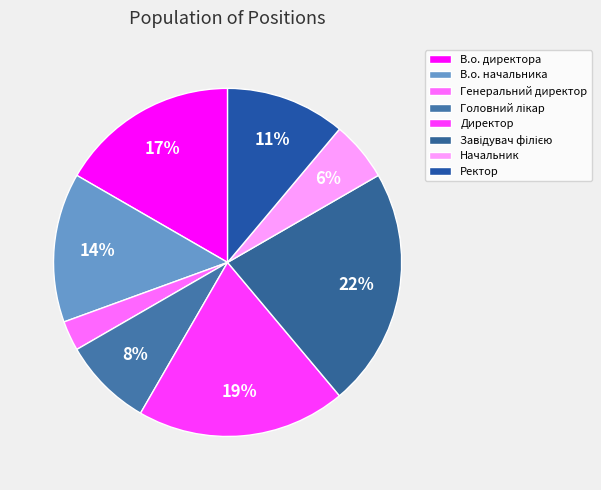

Does Завідувач філією represent more than half of the total?

No